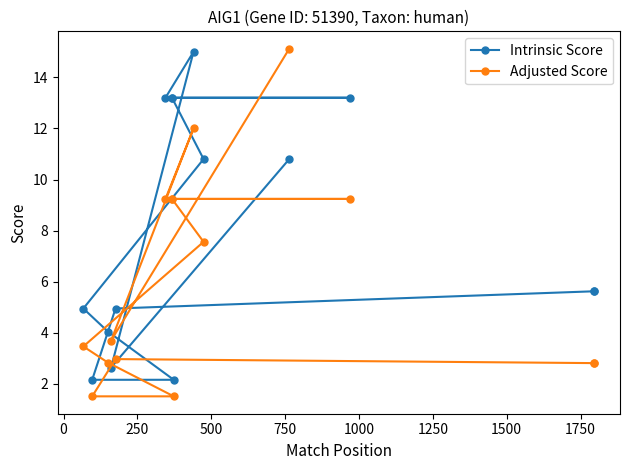

True or false: Intrinsic Score and Adjusted Score cross at least once.

True